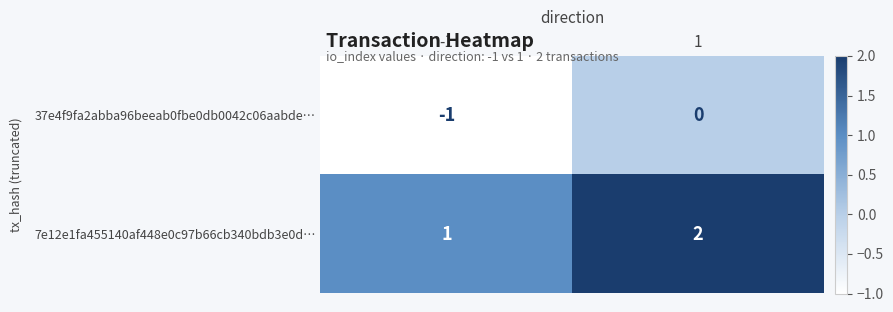

How many series are shown in this chart?

2